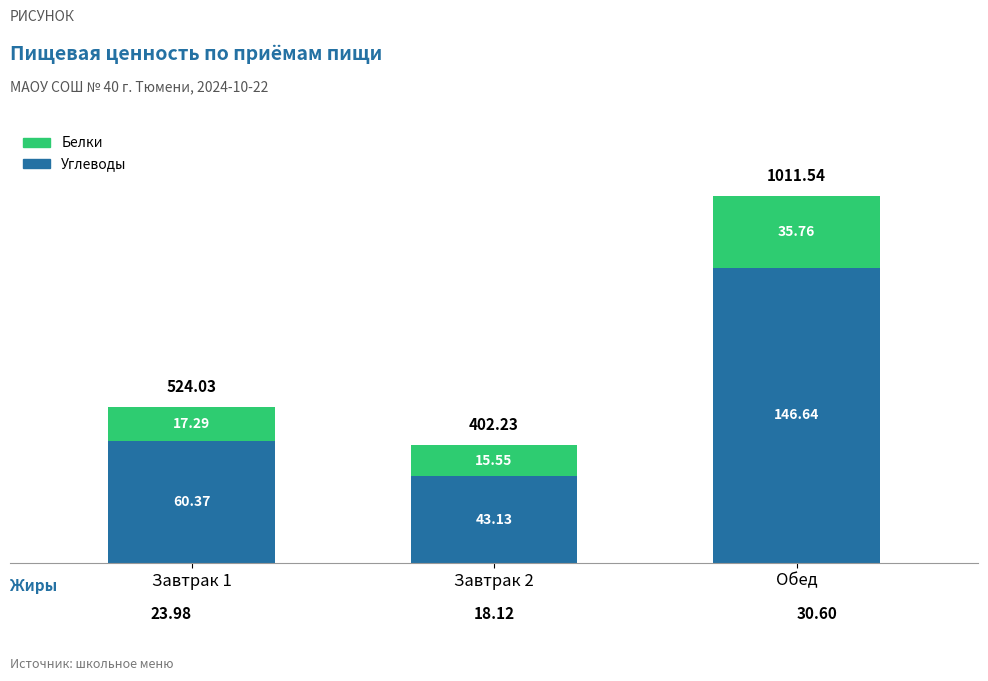

At which category is the sum across all series the highest?

Обед